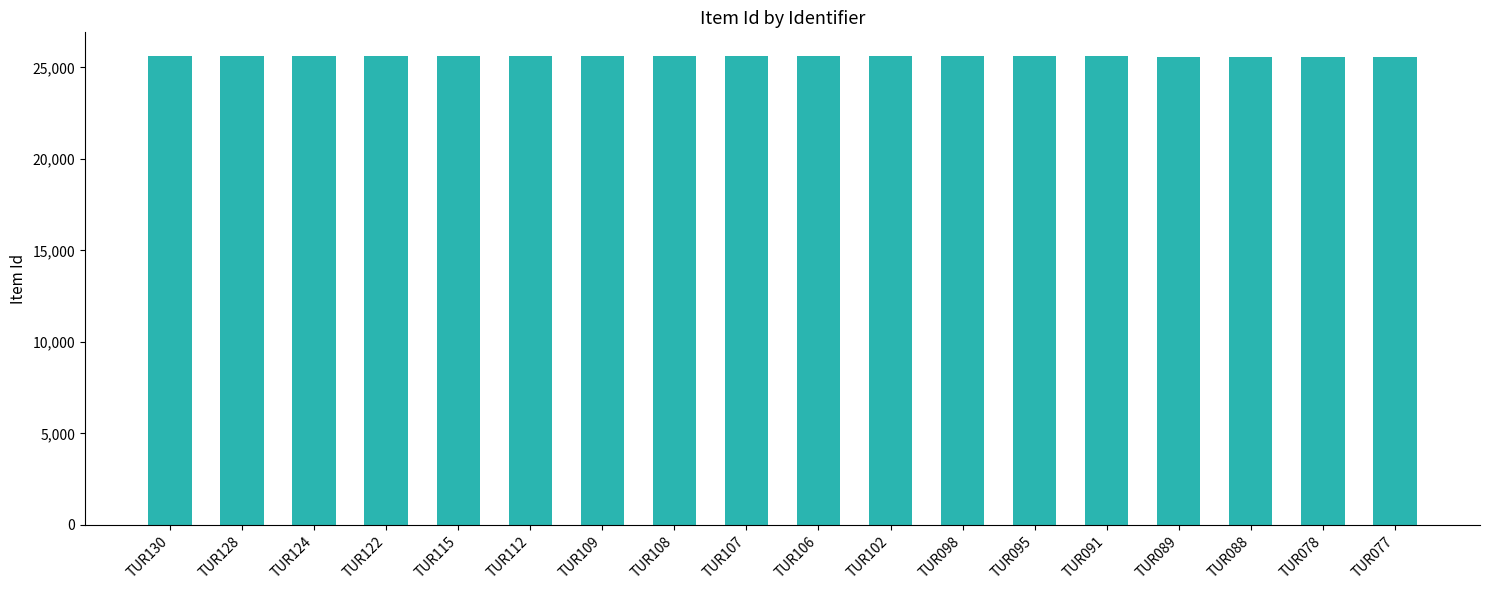

What is the sum of the values at TUR077 and TUR089?

51178